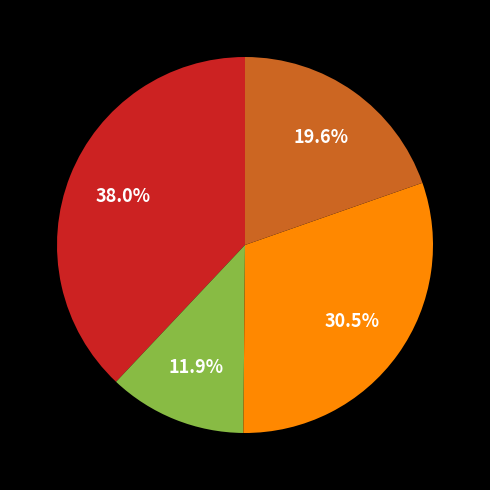

Is there a majority slice in this chart?

No